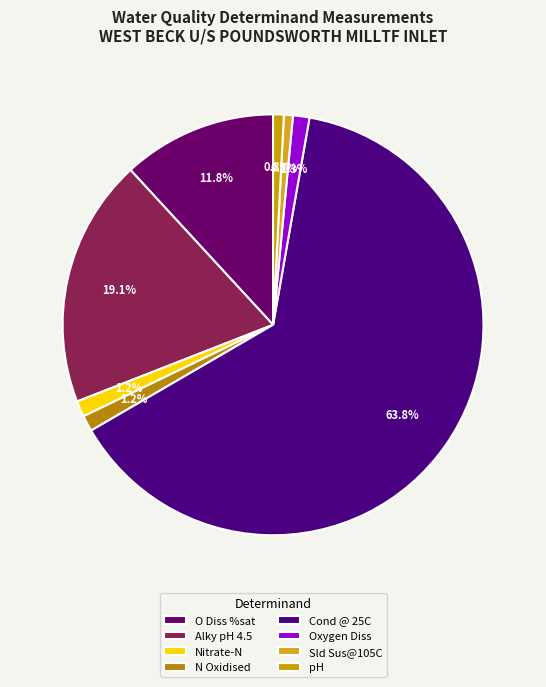

What is the ratio of the value at Cond @ 25C to the value at Alky pH 4.5?

3.3